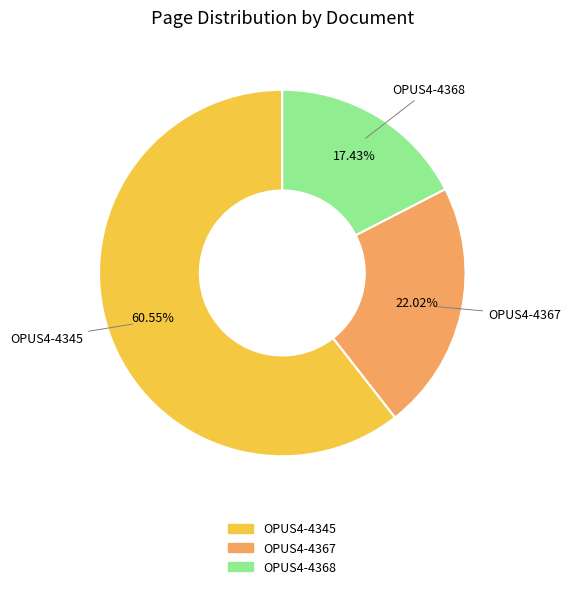

What is the ratio of the value at OPUS4-4345 to the value at OPUS4-4368?

3.5